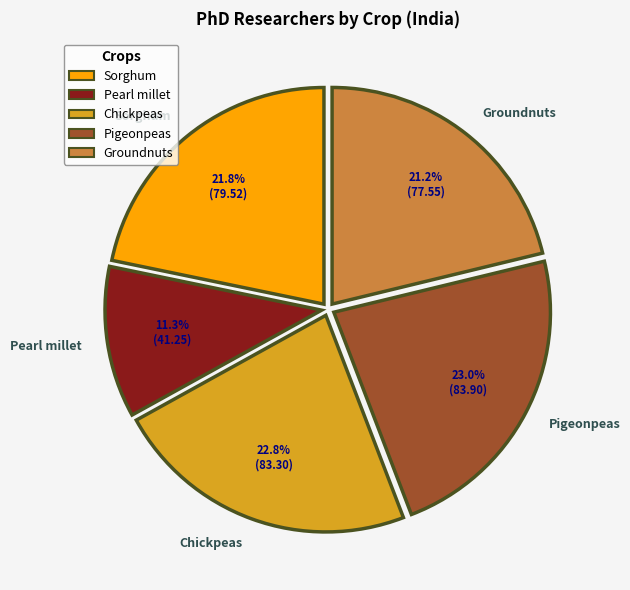

To the nearest percent, what is the average slice percentage?

20%